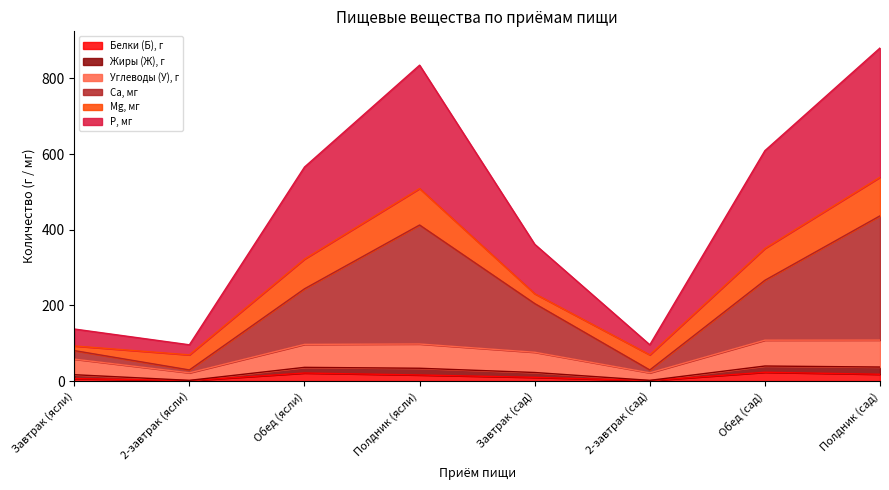

What is the value of the P, мг point at the 8th from the left?

880.5